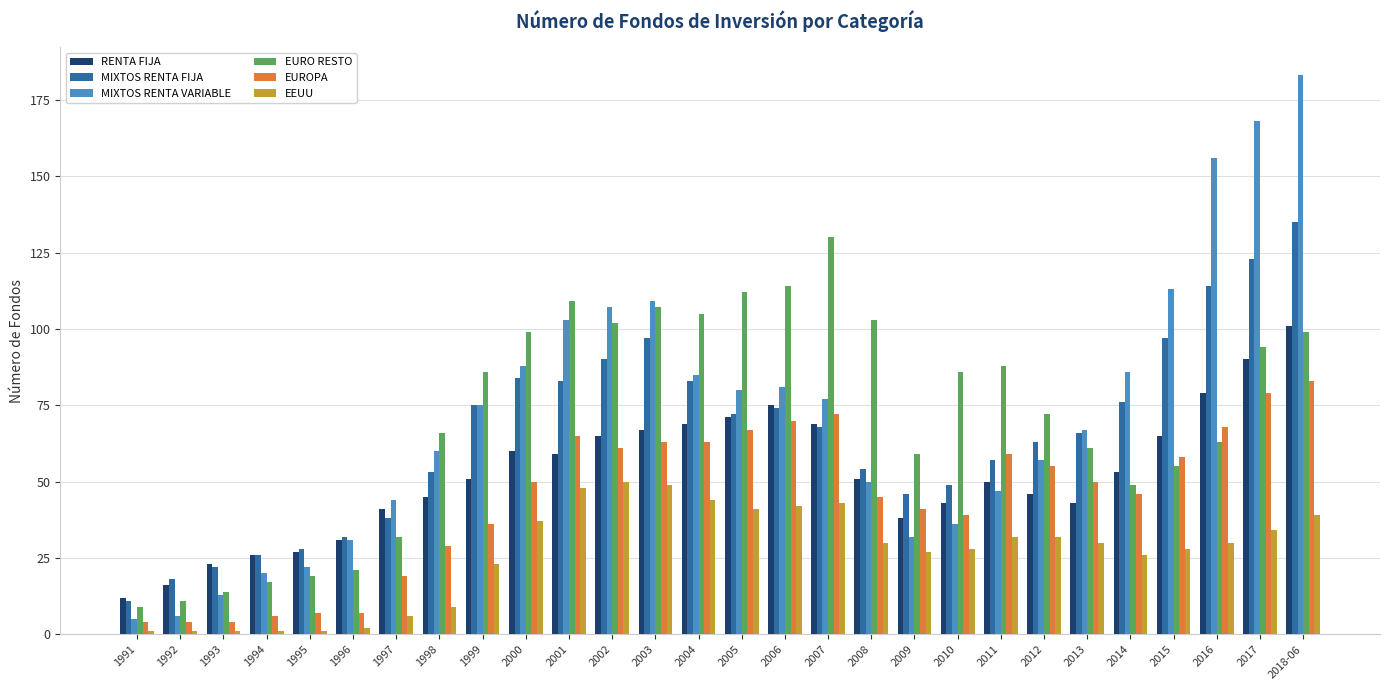

What is the sum of all MIXTOS RENTA FIJA values?

1834